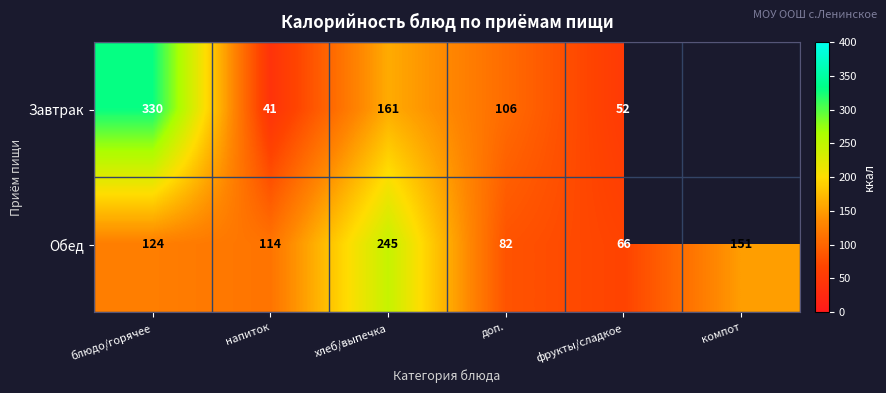

What is the sum of all Обед values?

782